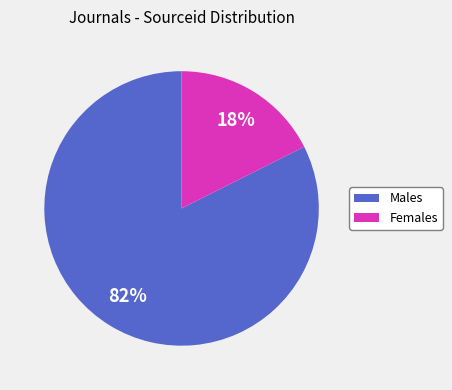

Does any single category account for the majority?

Yes